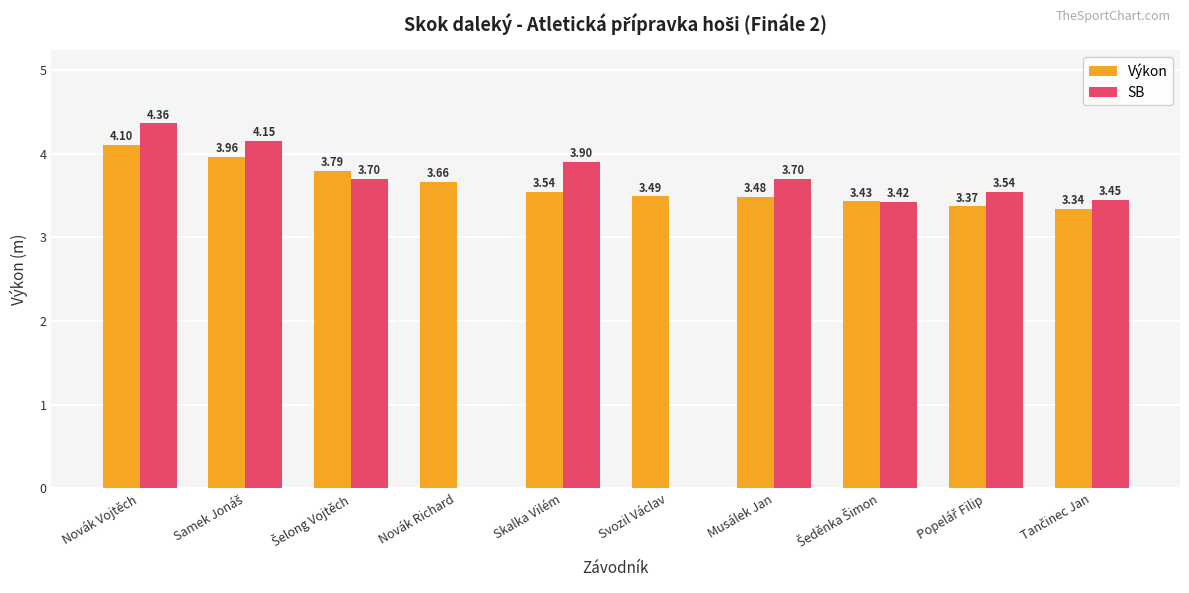

What is the sum of all Výkon values?

36.2